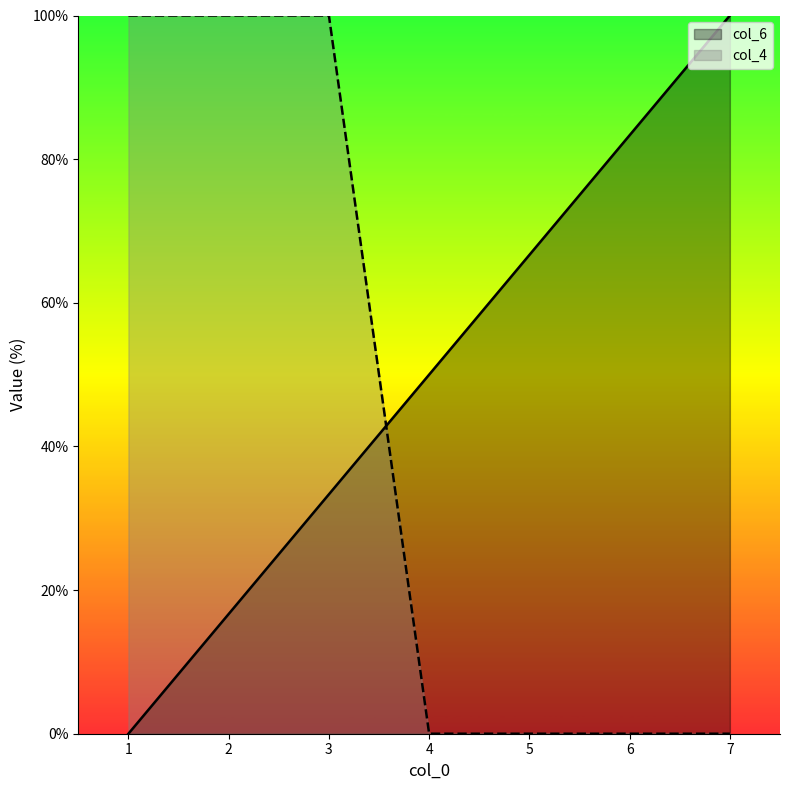

At which category does the chart reach its peak across all series?

7